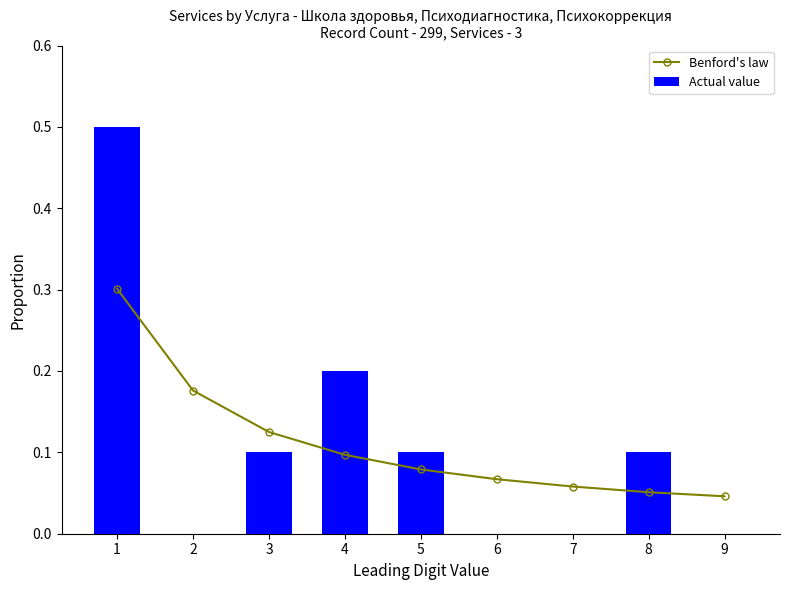

Between 1 and 6, which is larger?

1